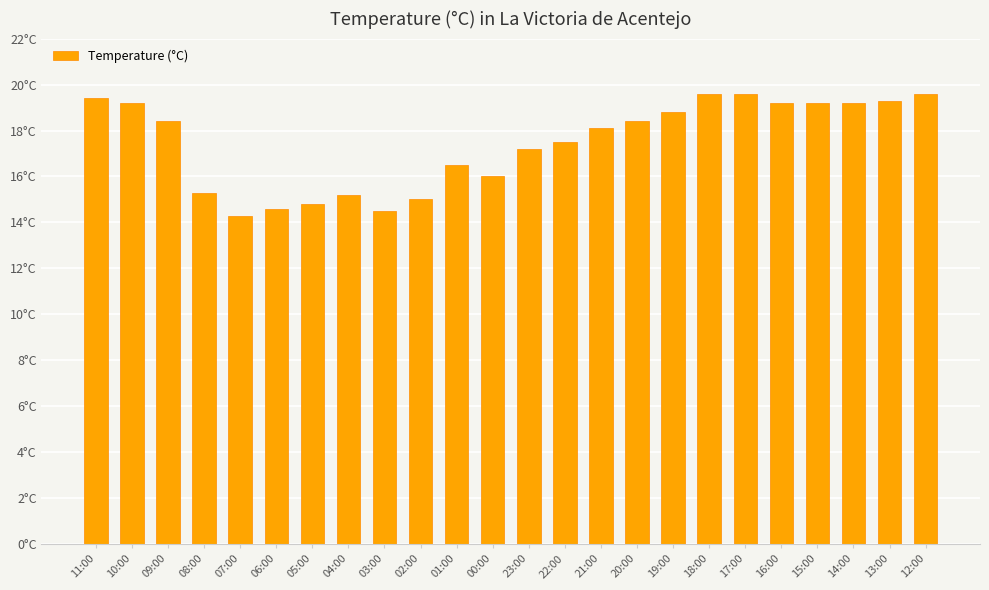

Reading left to right, list all the values displayed in this chart.

11:00=19.4	10:00=19.2	09:00=18.4	08:00=15.3	07:00=14.3	06:00=14.6	05:00=14.8	04:00=15.2	03:00=14.5	02:00=15.0	01:00=16.5	00:00=16.0	23:00=17.2	22:00=17.5	21:00=18.1	20:00=18.4	19:00=18.8	18:00=19.6	17:00=19.6	16:00=19.2	15:00=19.2	14:00=19.2	13:00=19.3	12:00=19.6